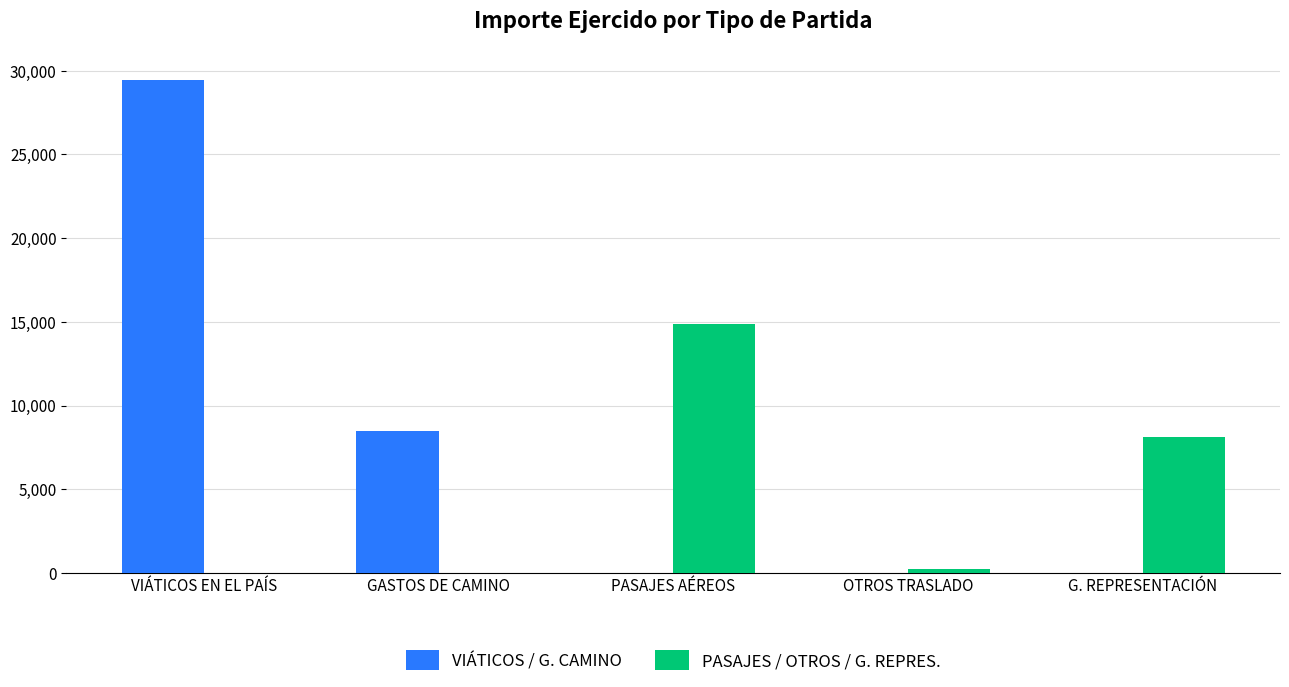

Reading left to right, what are all the values shown in this chart?

VIÁTICOS / G. CAMINO: 29450	8500	0	0	0
PASAJES / OTROS / G. REPRES.: 0	0	14896	259	8120